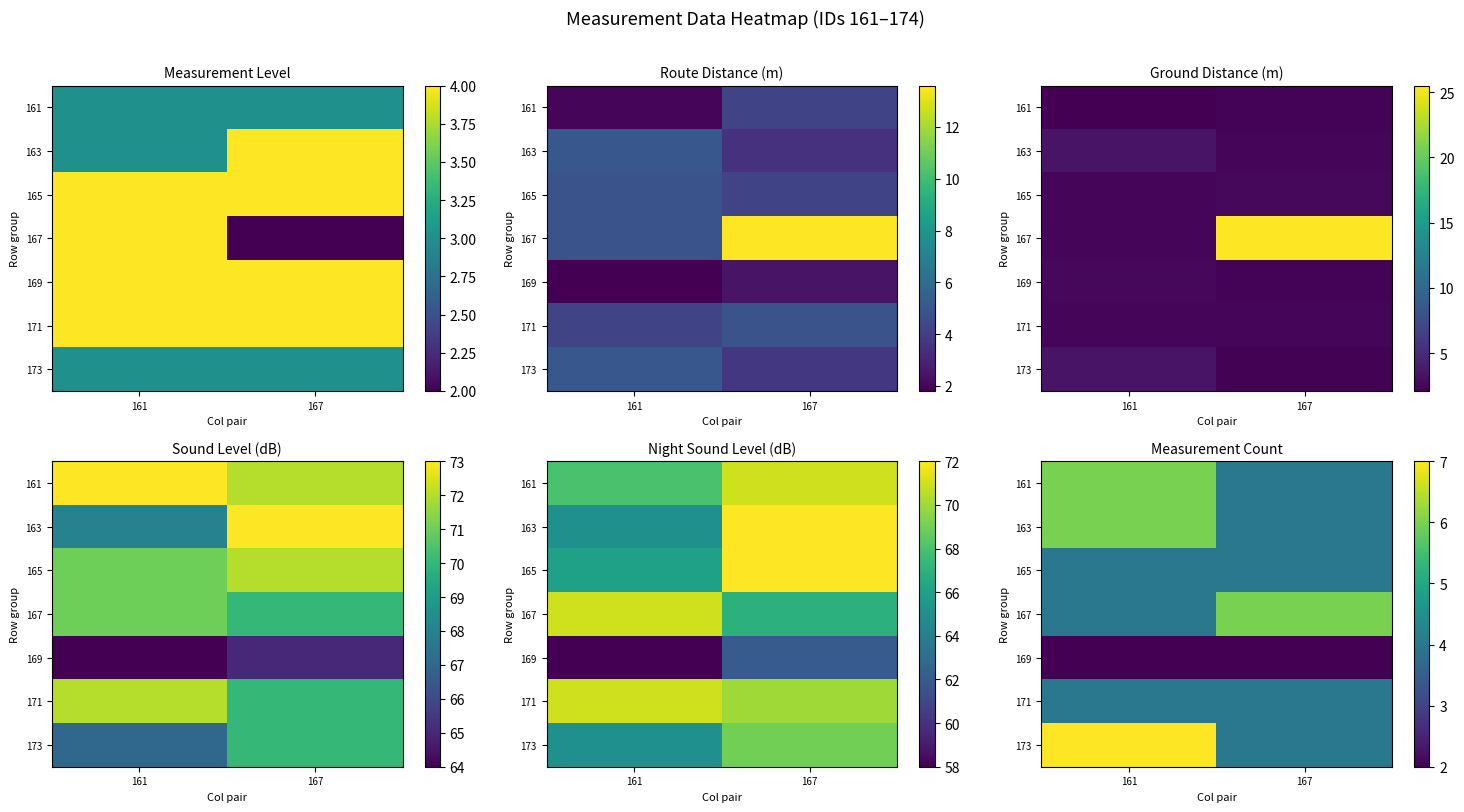

Rank the categories by 161 value from highest to lowest.

161, 167